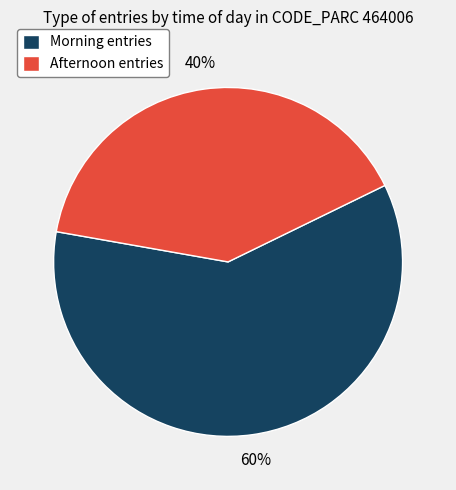

How many slices are in this pie chart?

2